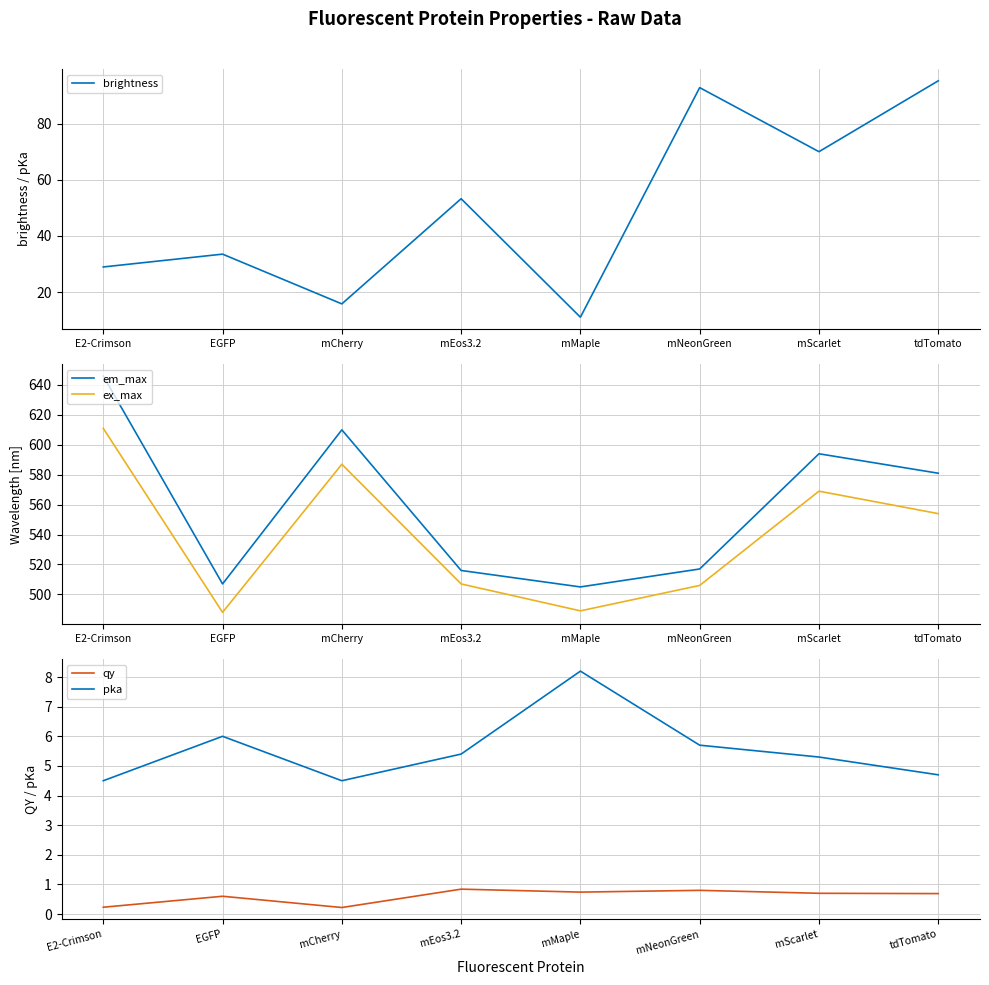

True or false: em_max has a value of 646.0 at E2-Crimson.

True